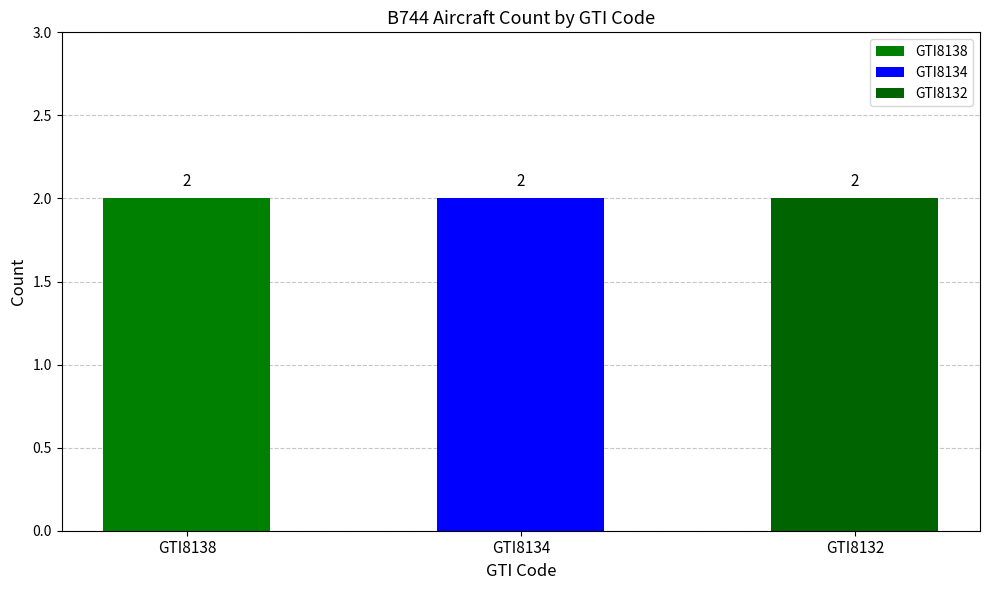

Are the bars grouped side by side (vs. stacked)?

Yes